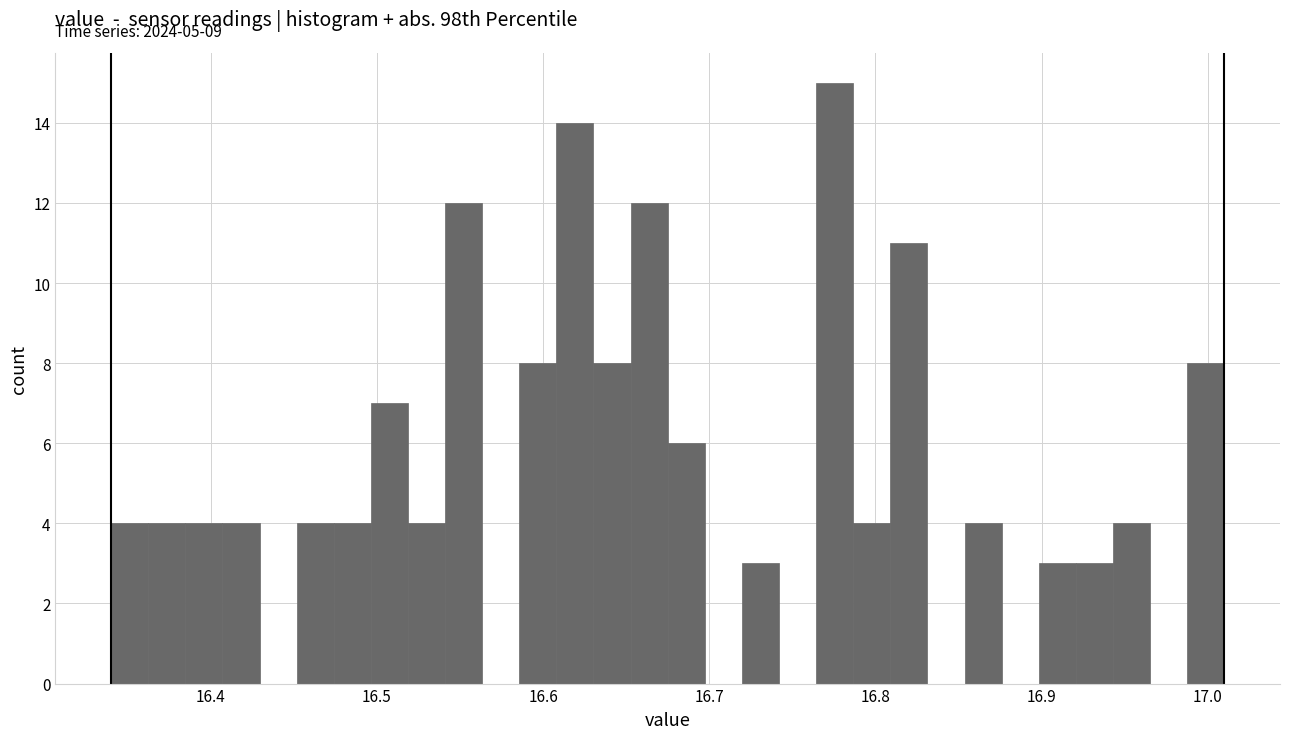

Around what value on the x-axis is the tallest bar? Give the approximate position of its centre, as read against the axis.

16.78